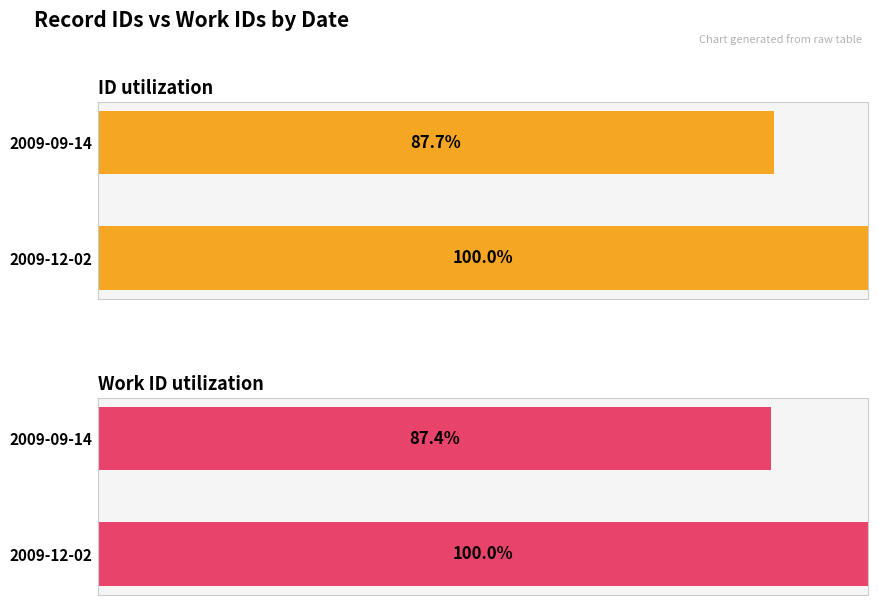

Between 2009-09-14 and 2009-12-02, which series saw the biggest shift?

Work ID utilization